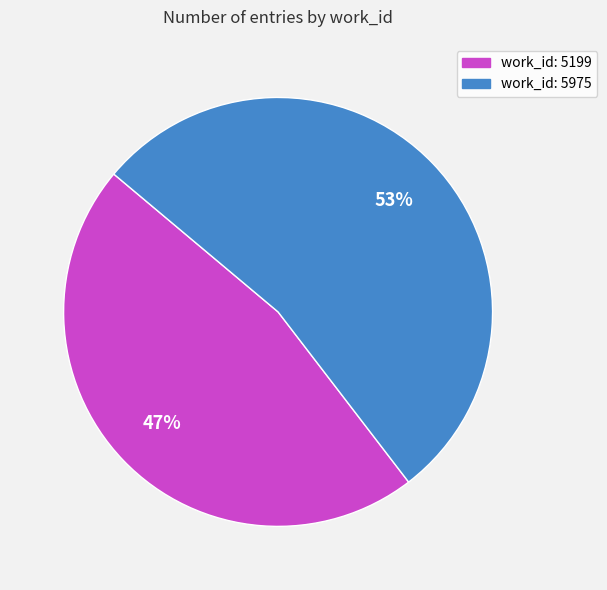

The work_id: 5199 slice represents 58% of the pie. True or false?

False